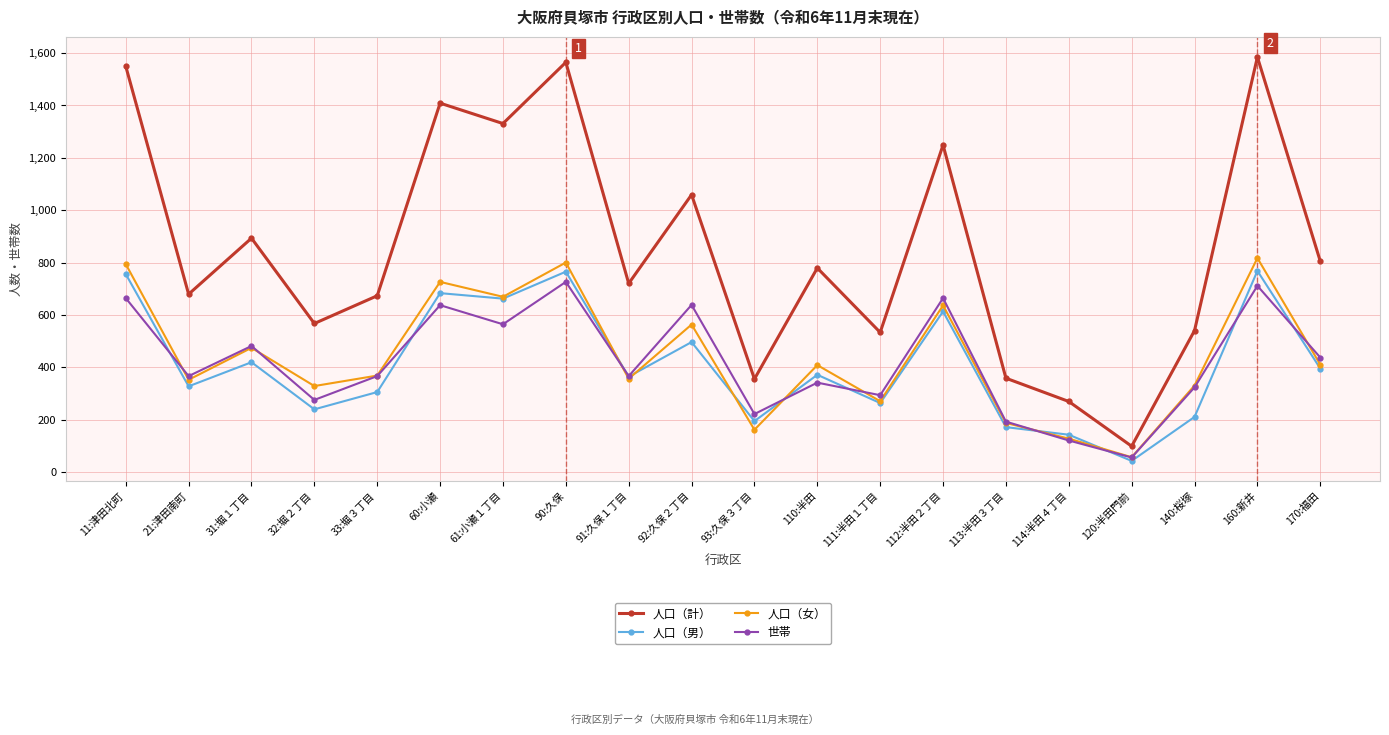

At how many categories does at least one series exceed 929?

7